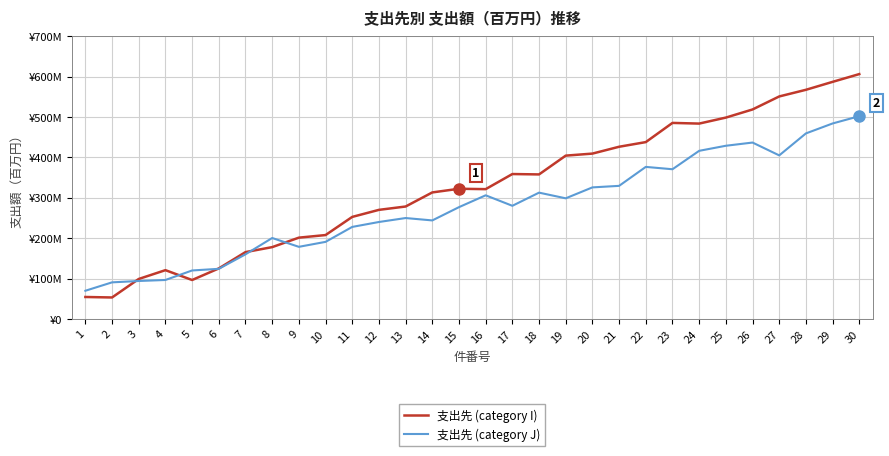

Rank the series at 8 from lowest to highest value.

支出先 (category I), 支出先 (category J)